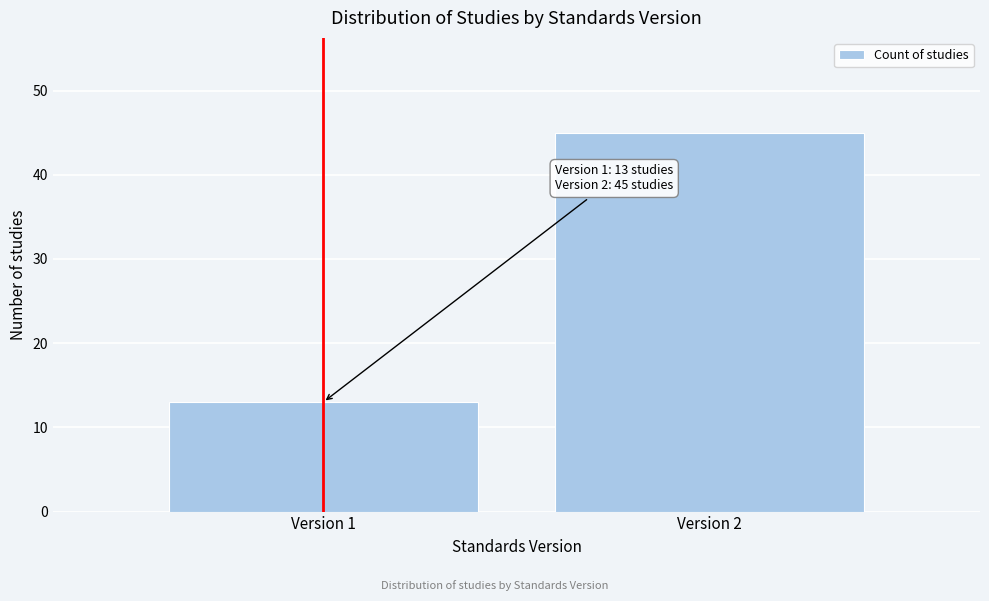

Reading right to left, extract all data points from this chart.

45	13